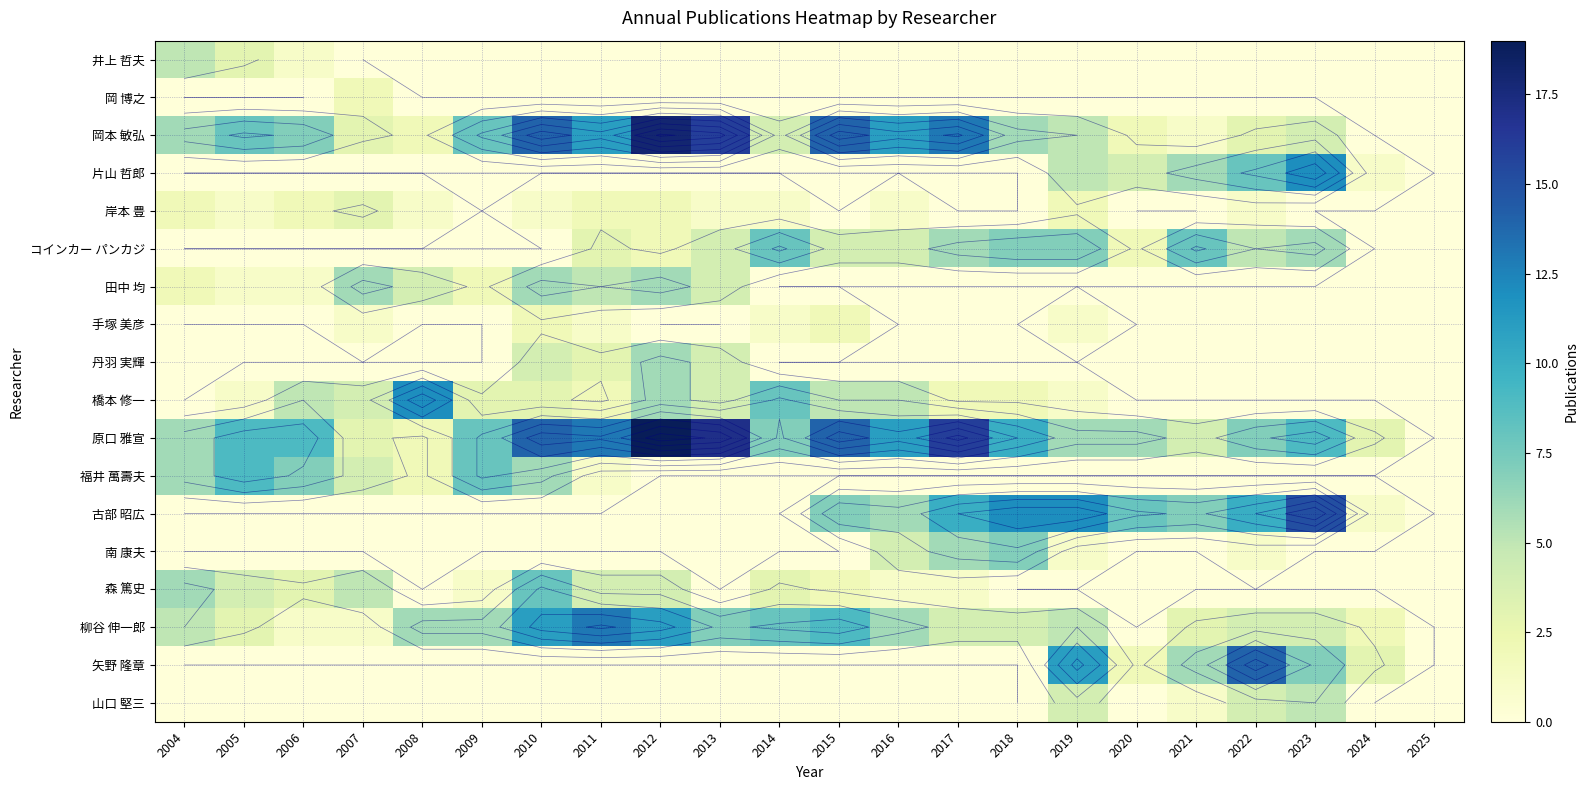

Which series has the widest spread of values?

原口 雅宣